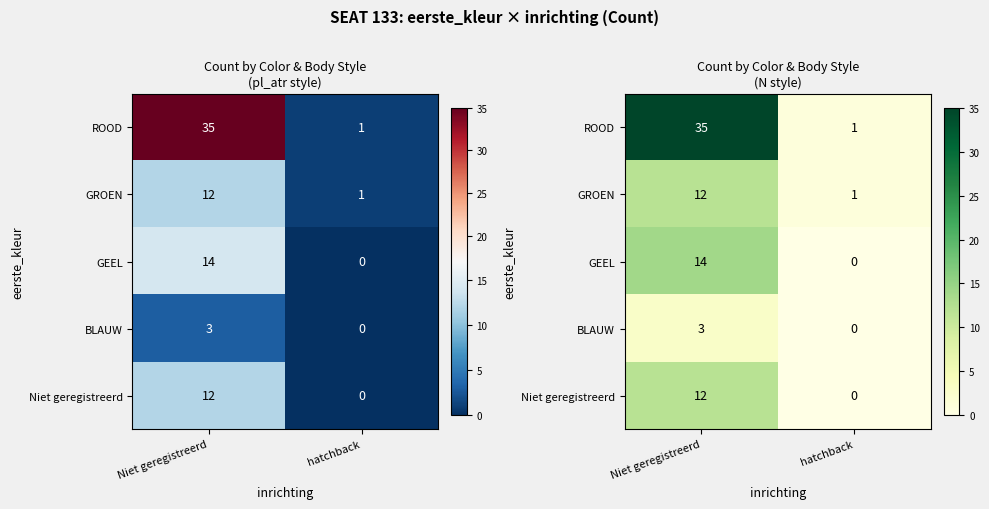

What is the difference between the highest and lowest values at Niet geregistreerd?

32